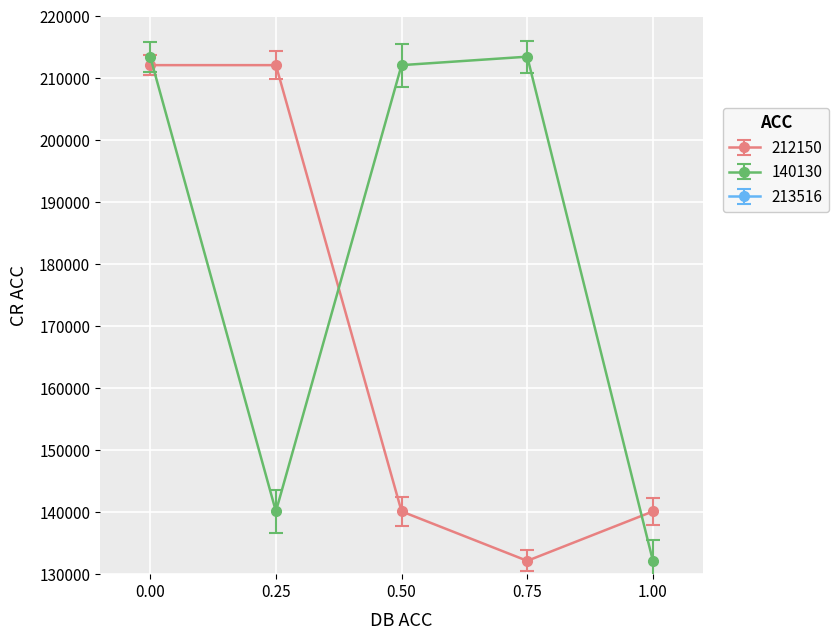

Which series has the largest total across all categories?

140130